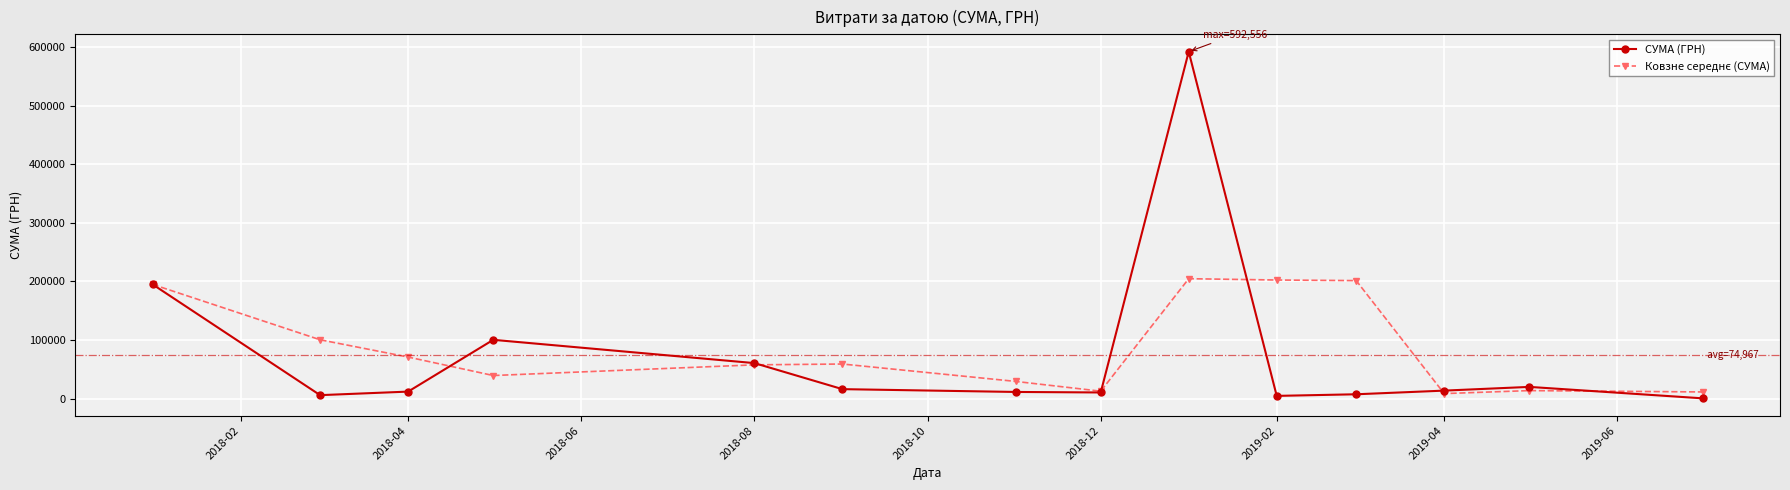

What is the maximum value shown in the chart?

592556.2